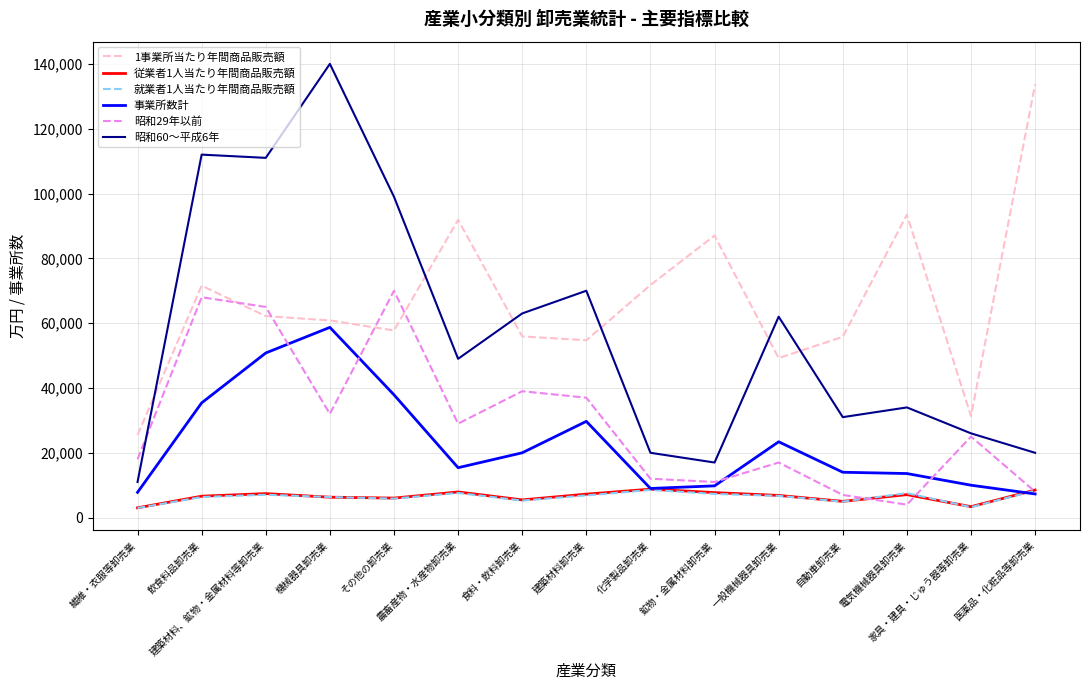

What is the difference between the highest and lowest values at 鉱物・金属材料卸売業?

79711